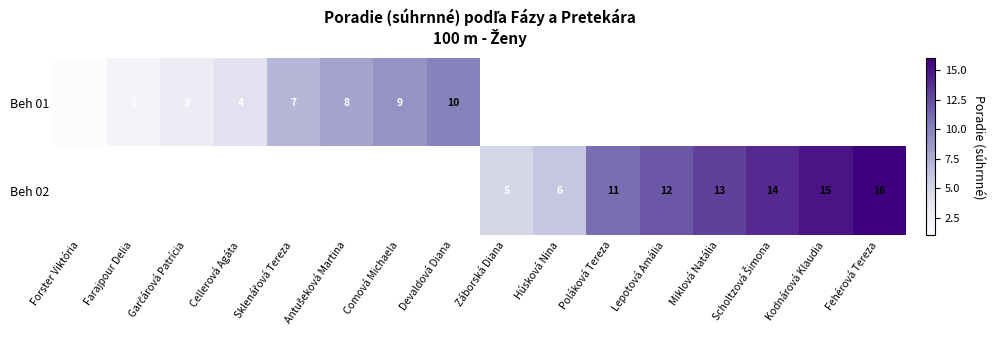

The Beh 02 series shows 11 at Poláková Tereza. True or false?

True